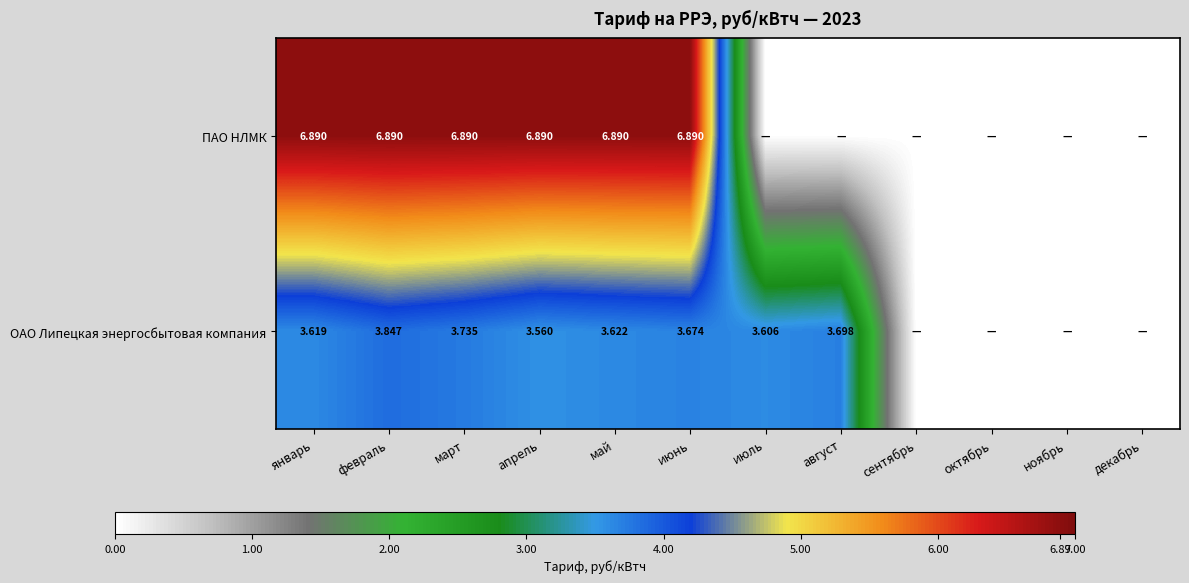

Rank the series at апрель from lowest to highest value.

ОАО Липецкая энергосбытовая компания, ПАО НЛМК